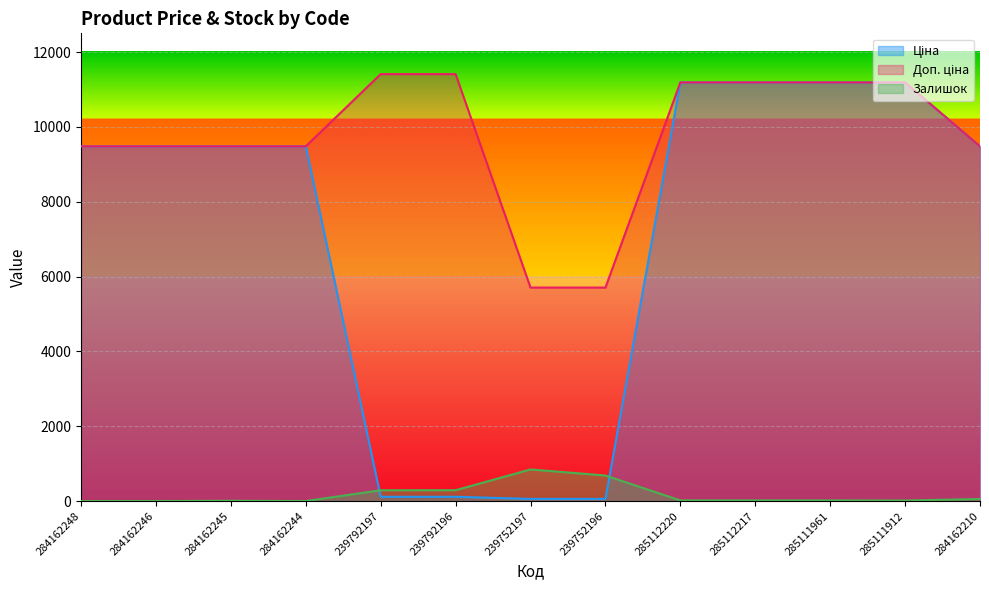

Between 284162244 and 285111912, which series saw the biggest shift?

Ціна